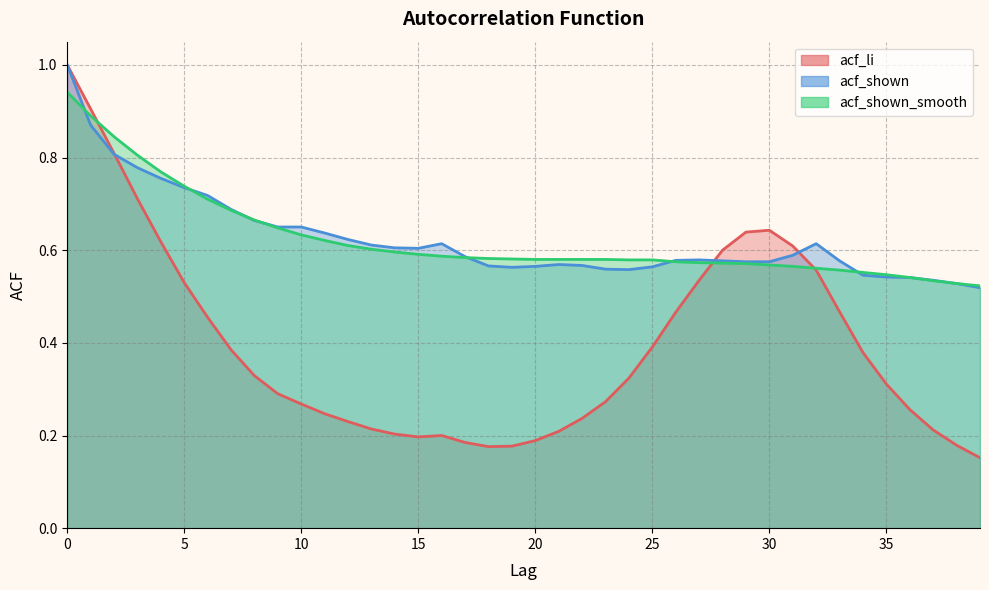

What are all the series names shown in the legend?

acf_li, acf_shown, acf_shown_smooth